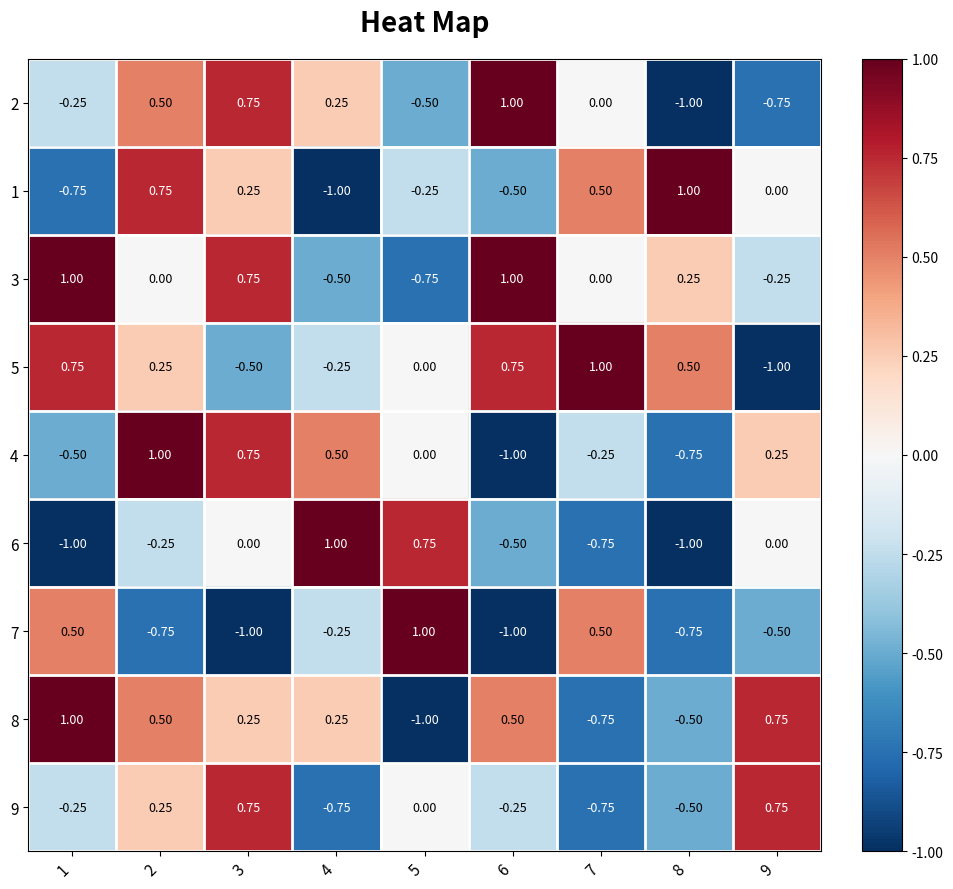

At which category is the sum across all series the highest?

2